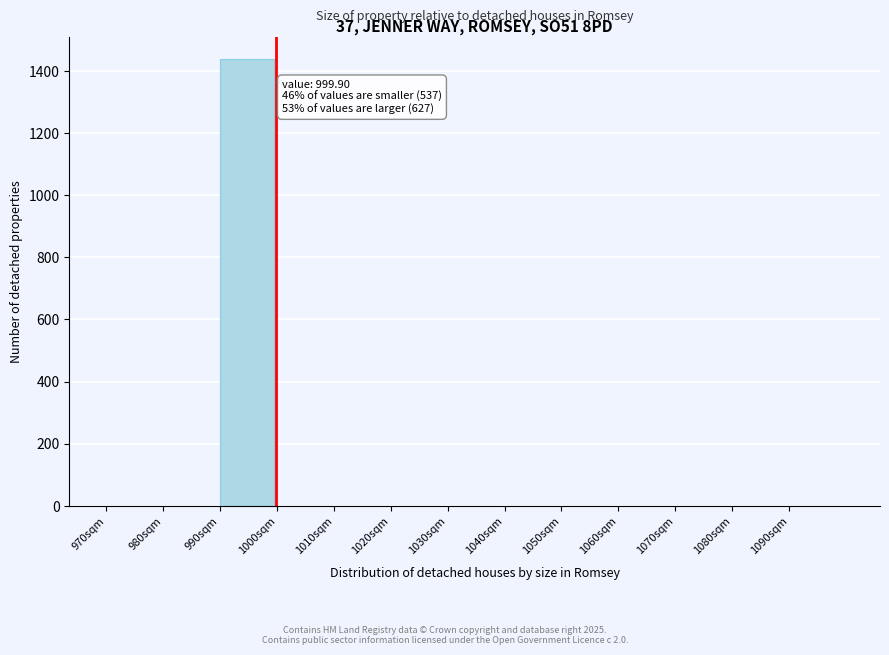

Reading left to right, list all the values displayed in this chart.

970sqm=0	980sqm=0	990sqm=1438	1000sqm=0	1010sqm=0	1020sqm=0	1030sqm=0	1040sqm=0	1050sqm=0	1060sqm=0	1070sqm=0	1080sqm=0	1090sqm=0